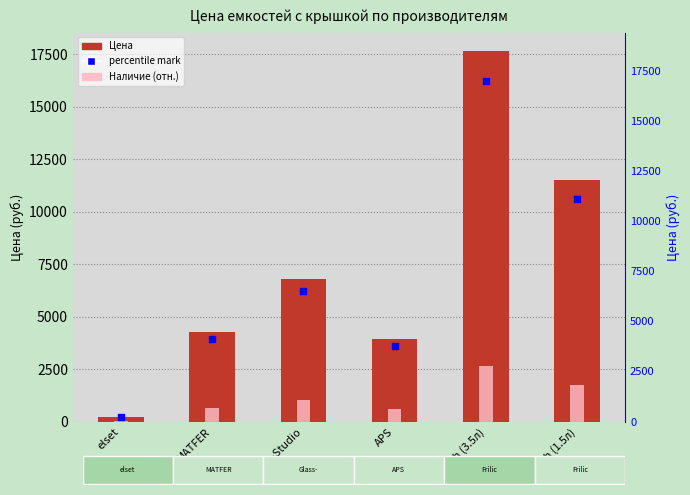

Which series contains the lowest Y value?

Наличие (отн.)